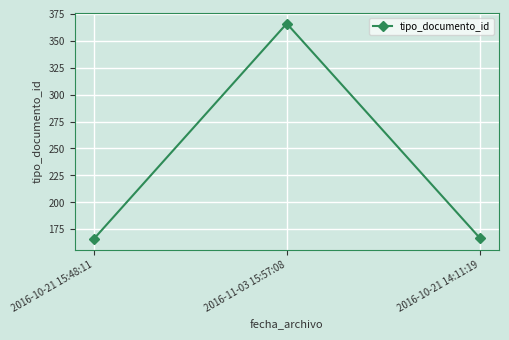

How many data points are less than 167?

1